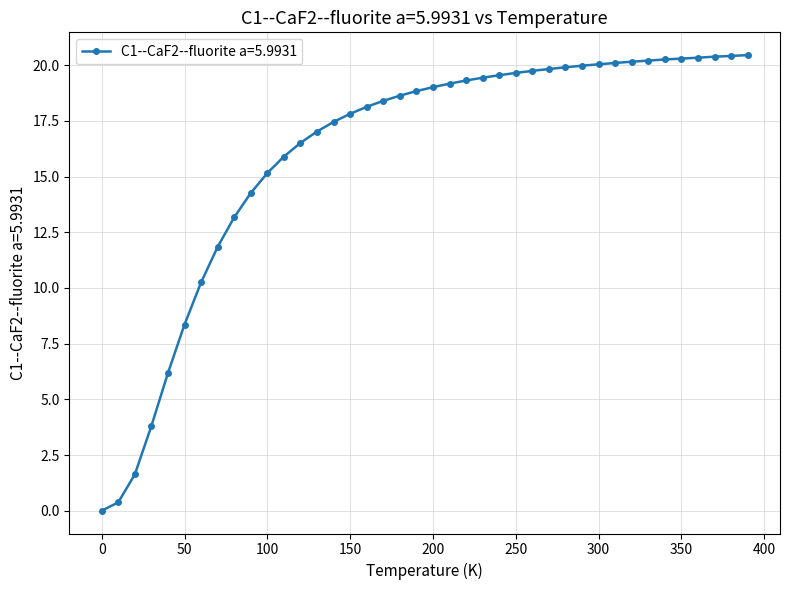

What is the value of the 3rd point from the left?

1.6